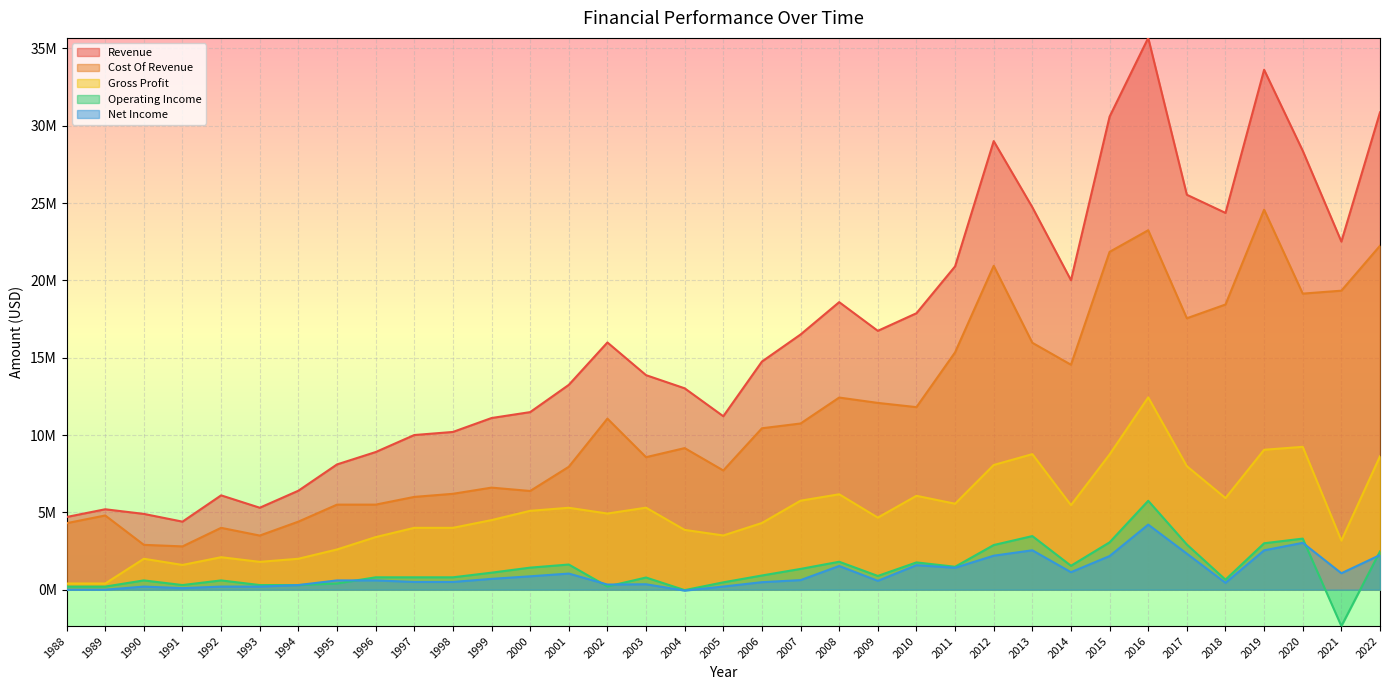

Where is Cost Of Revenue nearest to the value 13685627?

2014